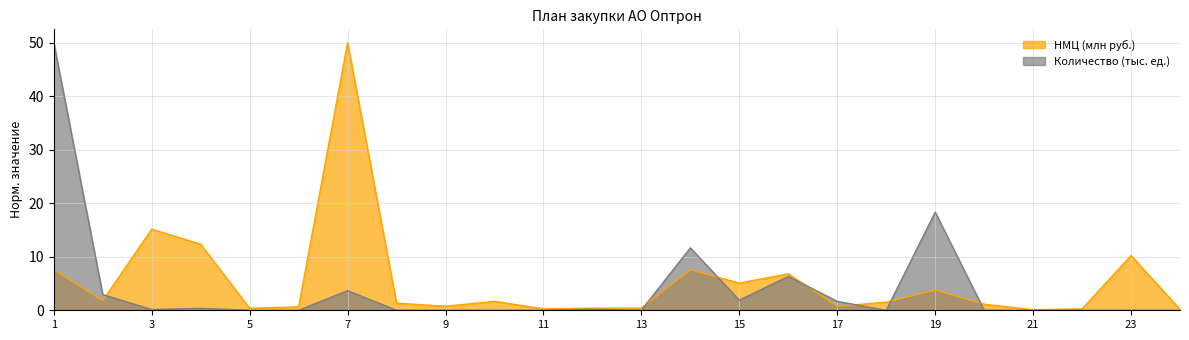

True or false: НМЦ (млн руб.) and Количество (тыс. ед.) intersect in this chart.

True